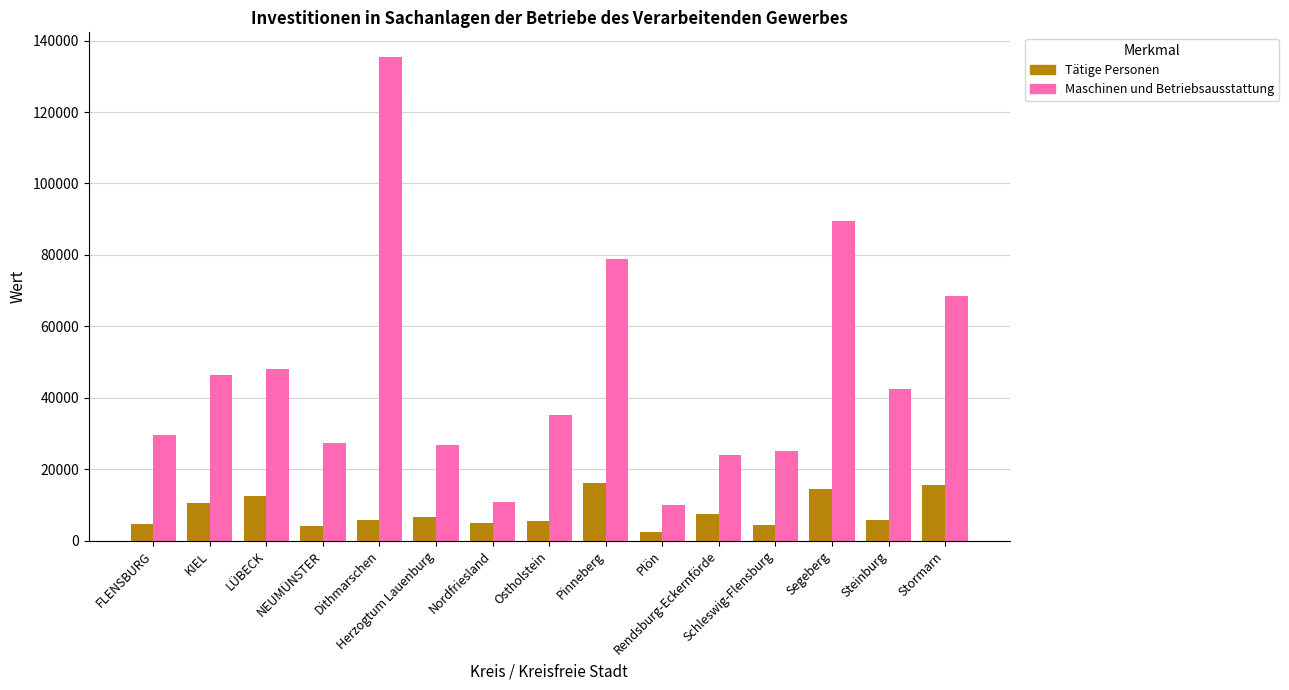

What is the lowest value of the Maschinen und Betriebsausstattung series?

9839.8